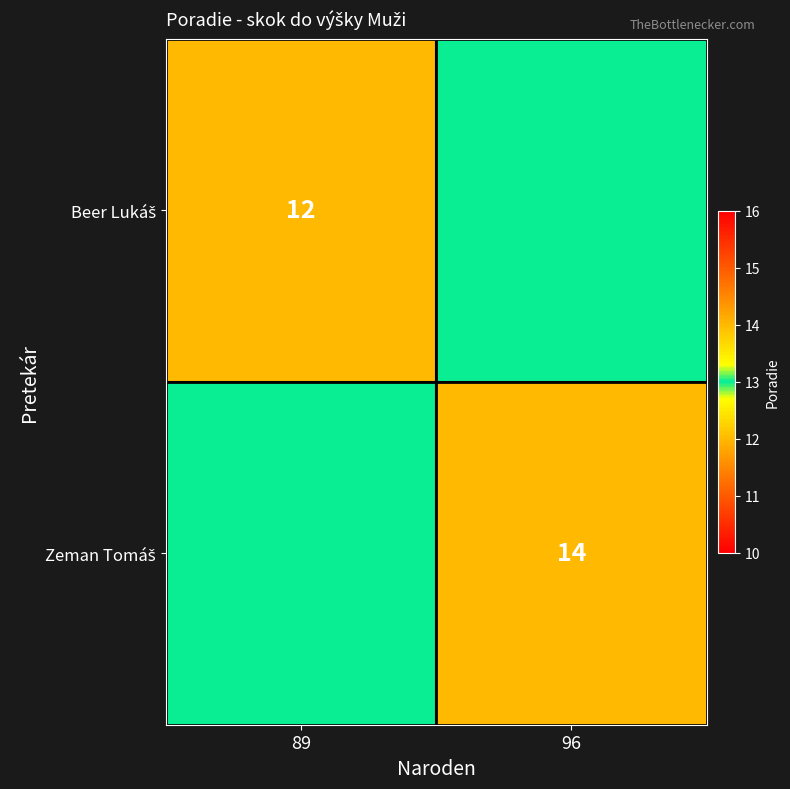

Which label corresponds to the largest value in the chart?

96